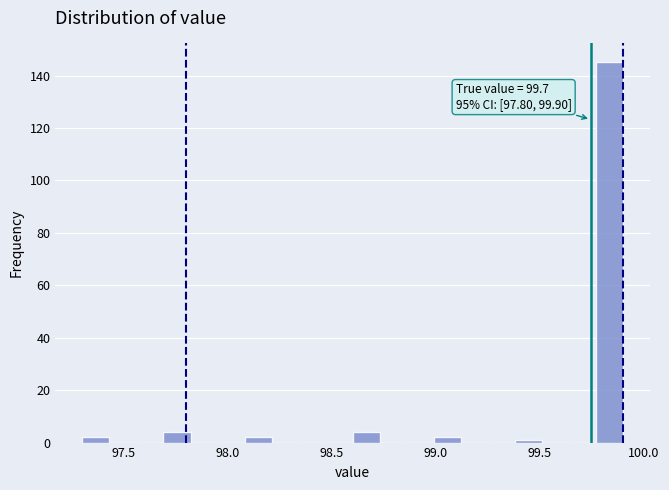

Around what value on the x-axis is the tallest bar? Give the approximate position of its centre, as read against the axis.

99.85